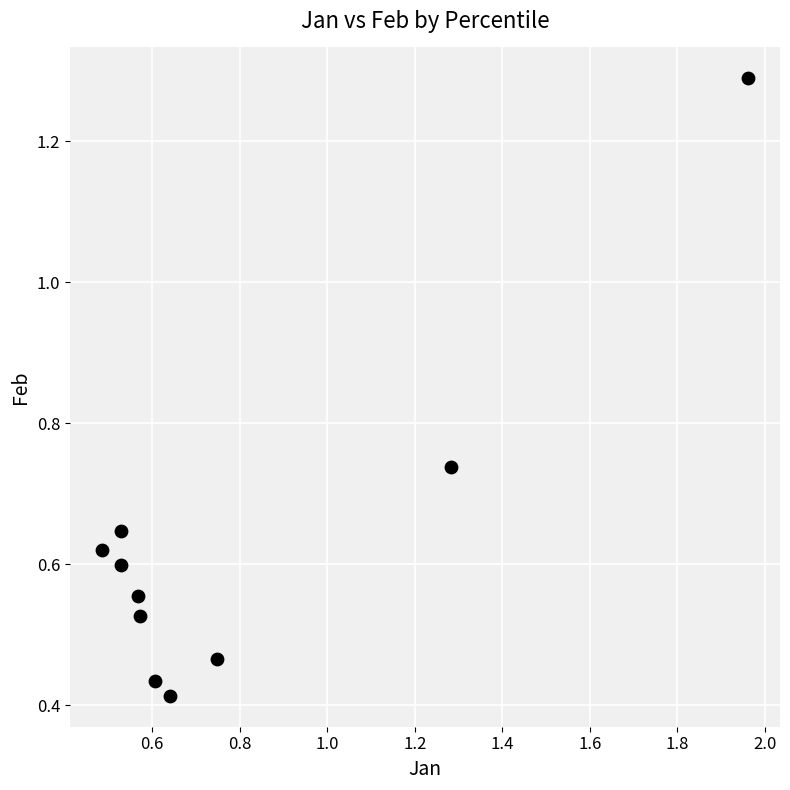

What is the range of X values (max minus min)?

1.5